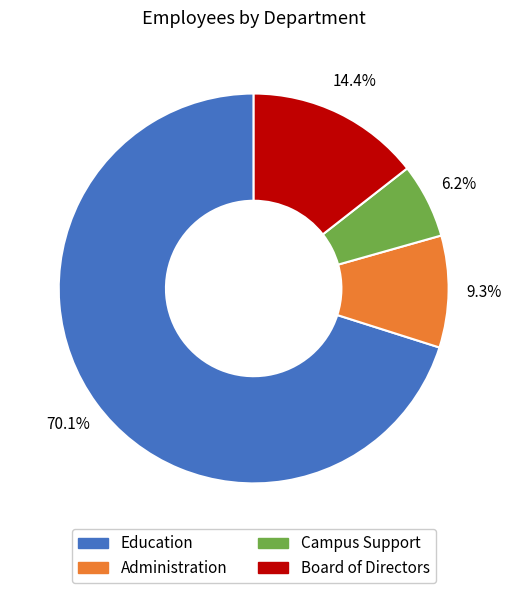

How many segments does this pie chart have?

4